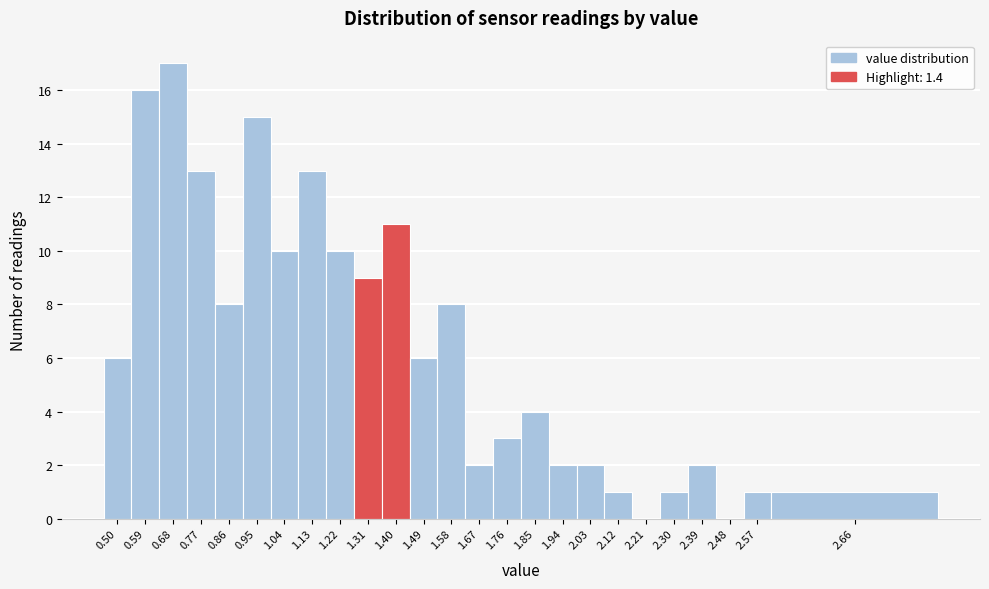

Reading left to right, transcribe all the data shown in this chart.

0.50=6	0.59=16	0.68=17	0.77=13	0.86=8	0.95=15	1.04=10	1.13=13	1.22=10	1.31=9	1.40=11	1.49=6	1.58=8	1.67=2	1.76=3	1.85=4	1.94=2	2.03=2	2.12=1	2.21=0	2.30=1	2.39=2	2.48=0	2.57=1	2.66=1